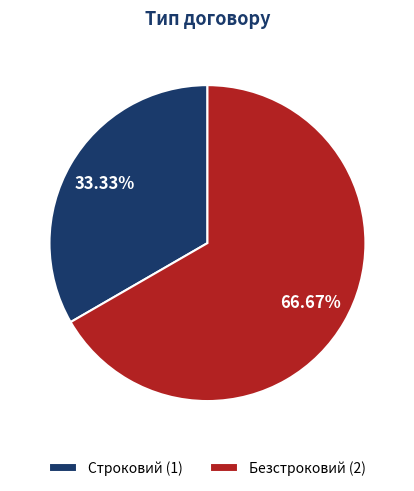

What is the majority slice?

Безстроковий